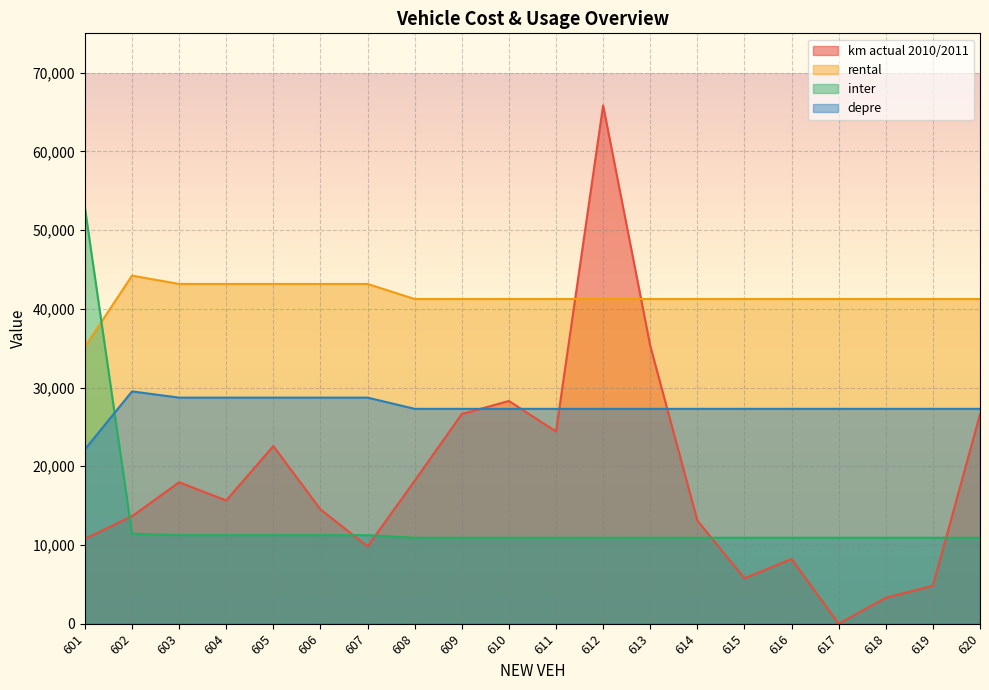

Where is the first local minimum for km actual 2010/2011?

604